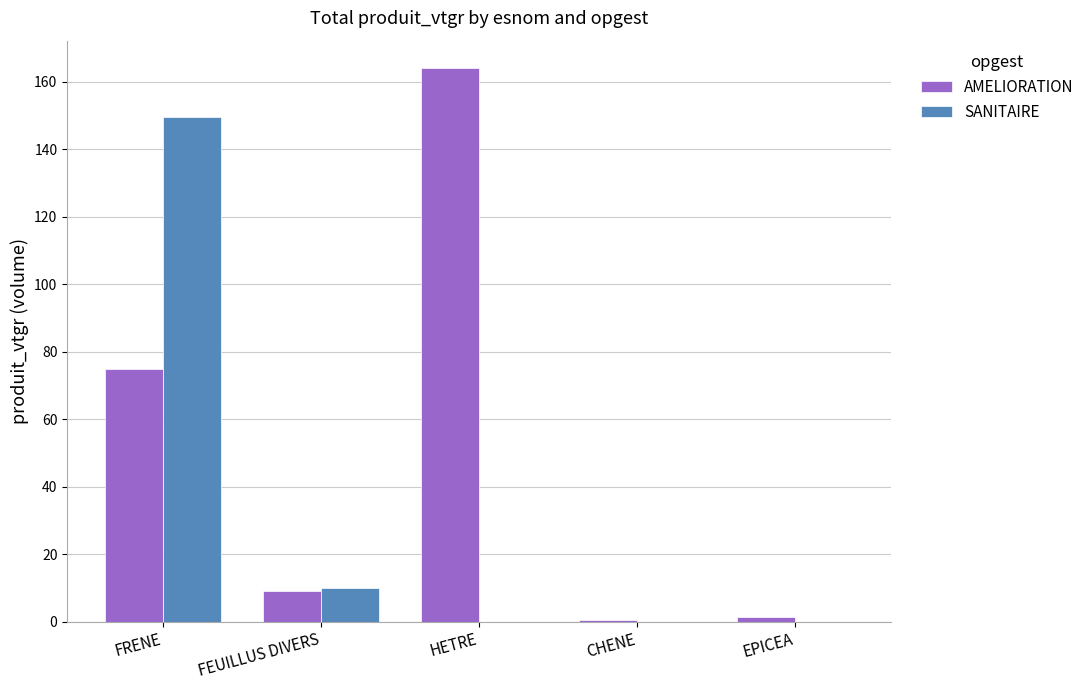

What is the sum of all SANITAIRE values?

159.7